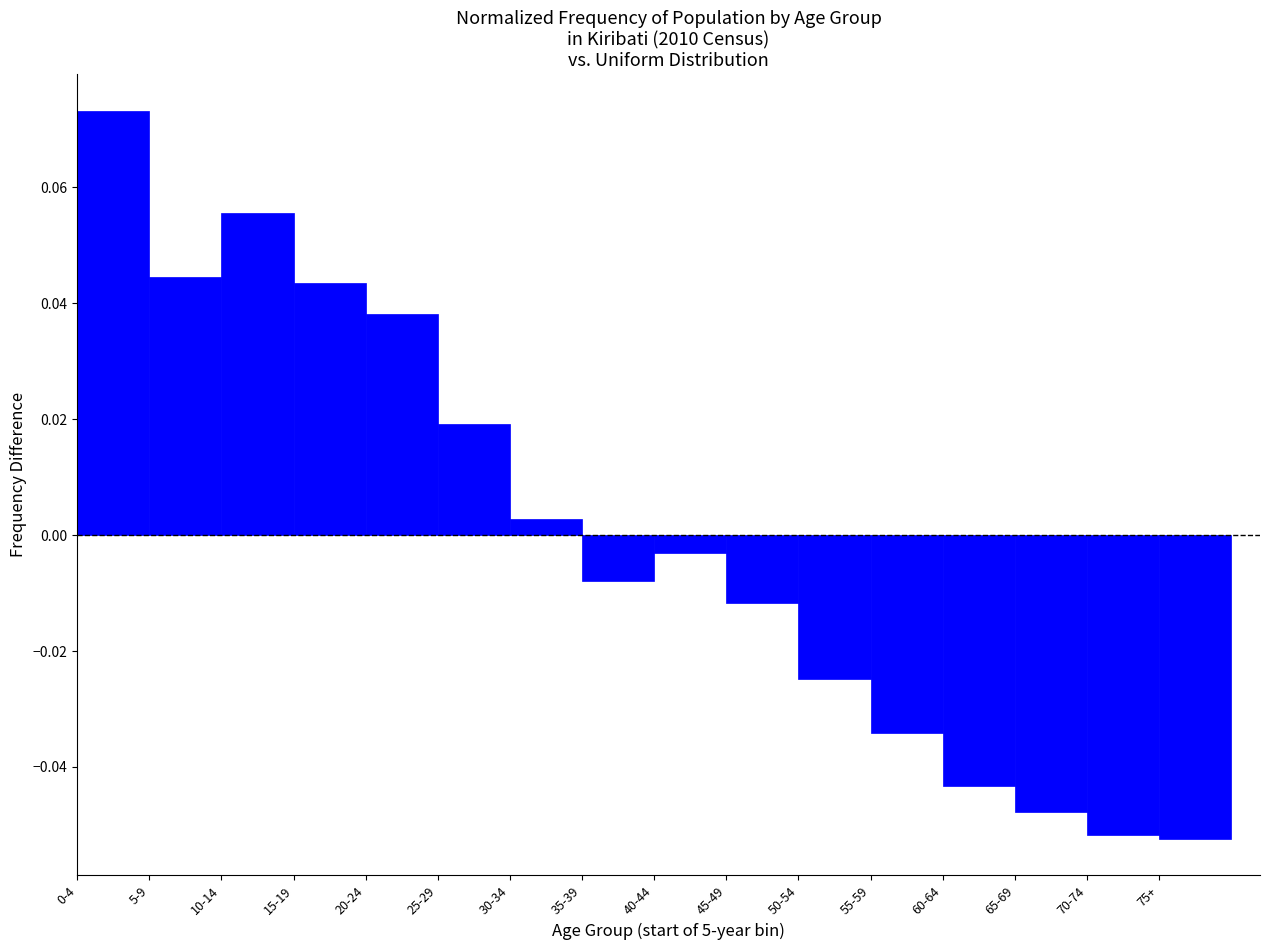

Between 50-54 and 60-64, which is larger?

50-54